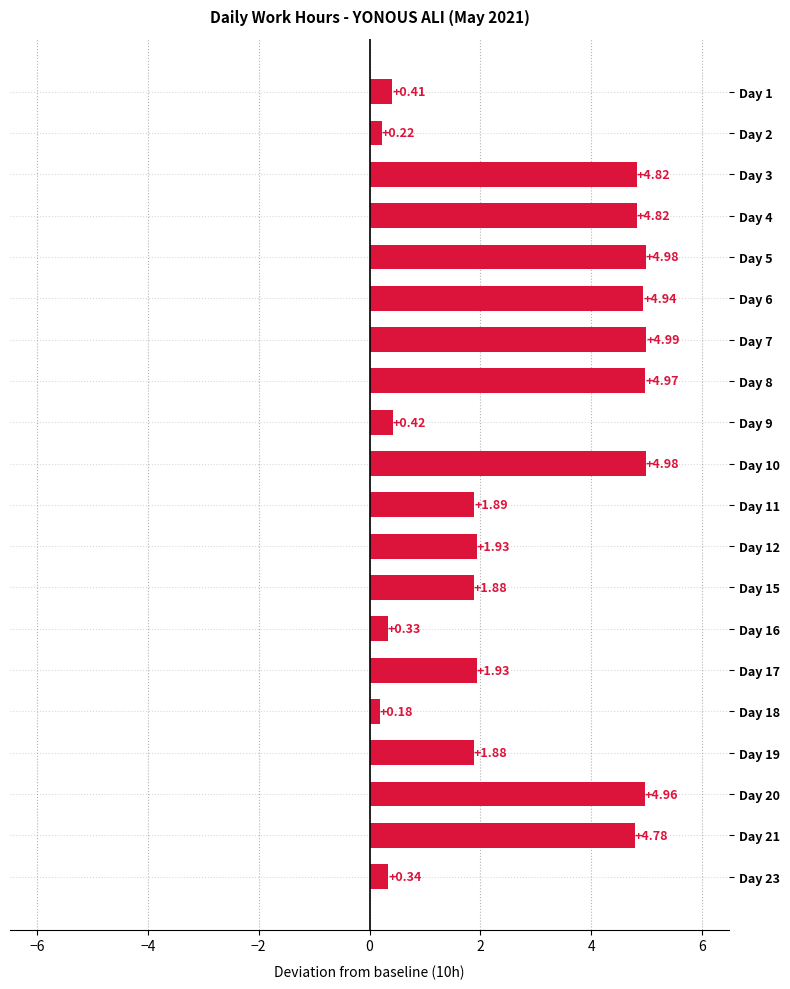

What is the change in value from Day 10 to Day 18?

-4.8